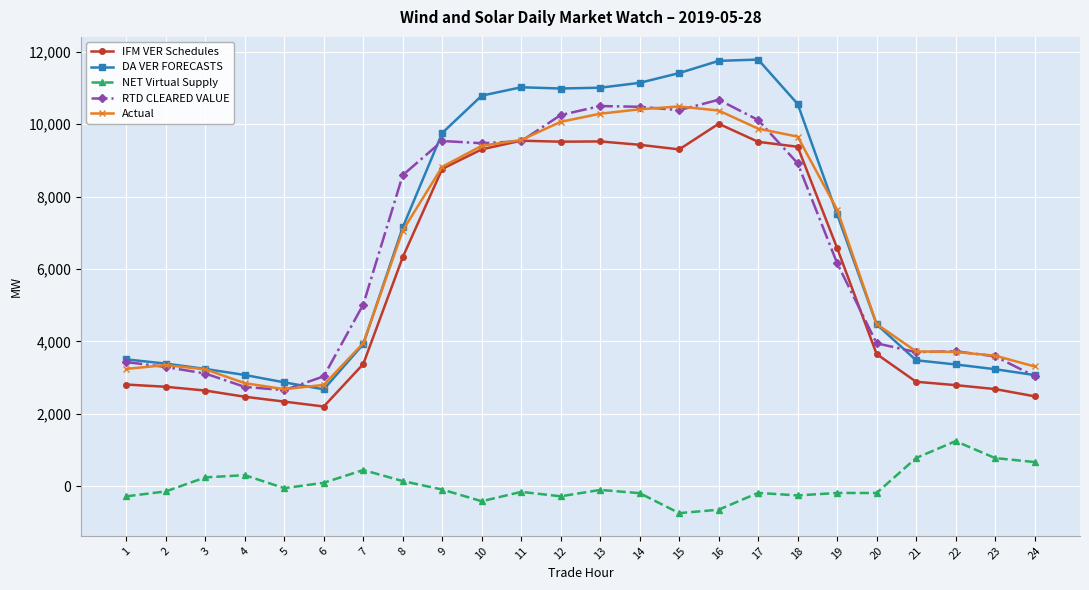

How many values in the RTD CLEARED VALUE series exceed 6160?

12